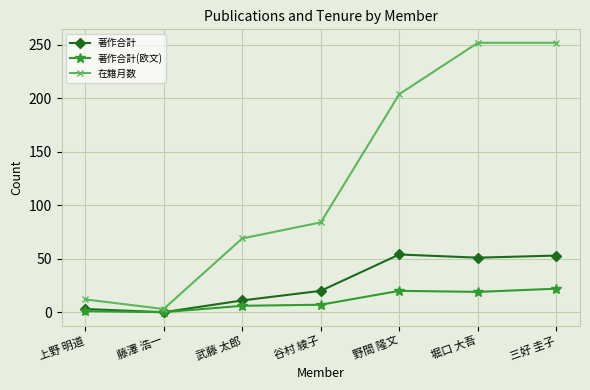

The 著作合計(欧文) series shows 8 at 三好 圭子. True or false?

False